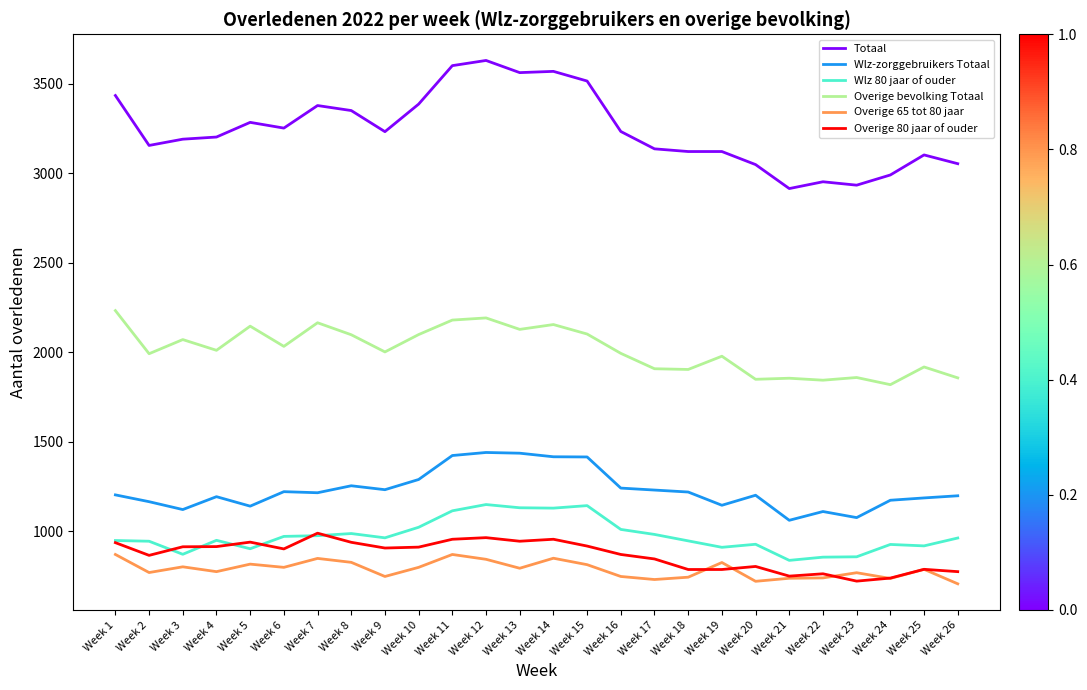

List the series in order of their peak value, lowest first.

Overige 65 tot 80 jaar, Overige 80 jaar of ouder, Wlz 80 jaar of ouder, Wlz-zorggebruikers Totaal, Overige bevolking Totaal, Totaal